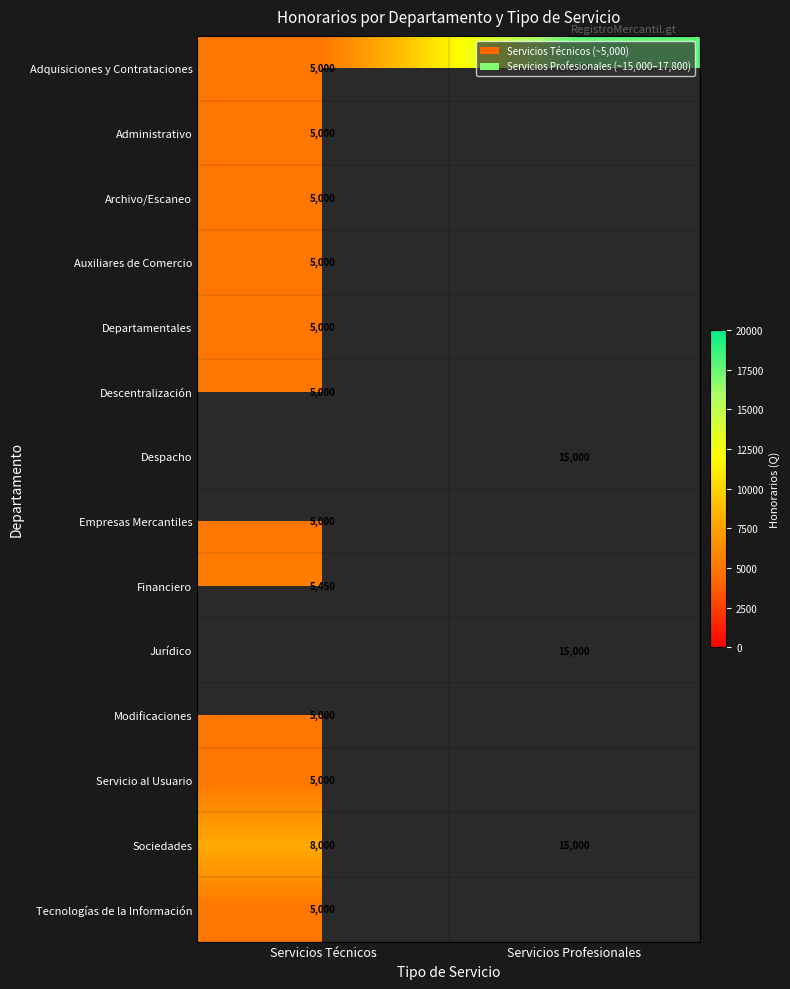

The Sociedades series shows 1809 at Servicios Técnicos. True or false?

False